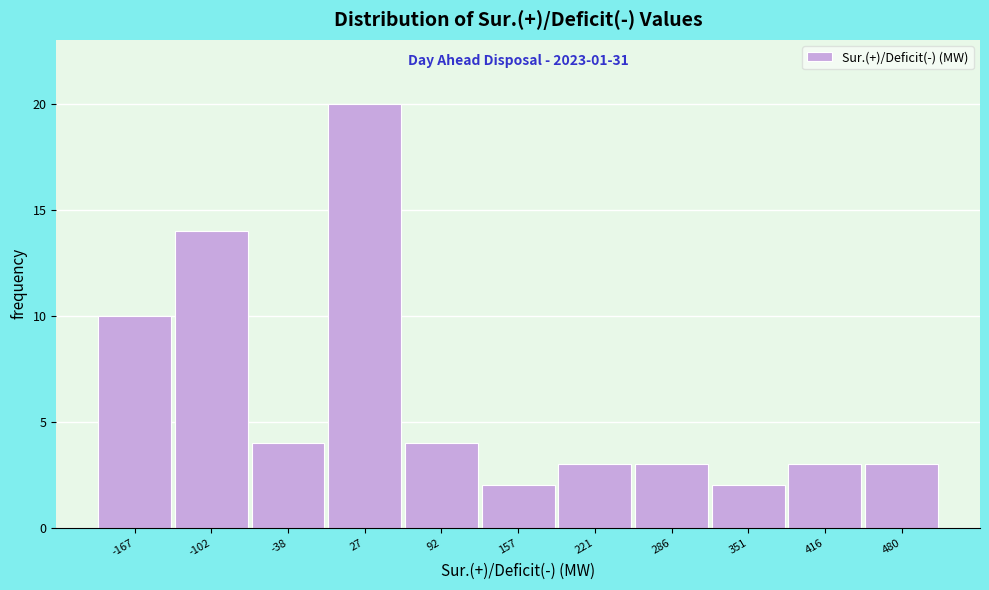

Which range on the x-axis has the tallest bar?

-10 to 60